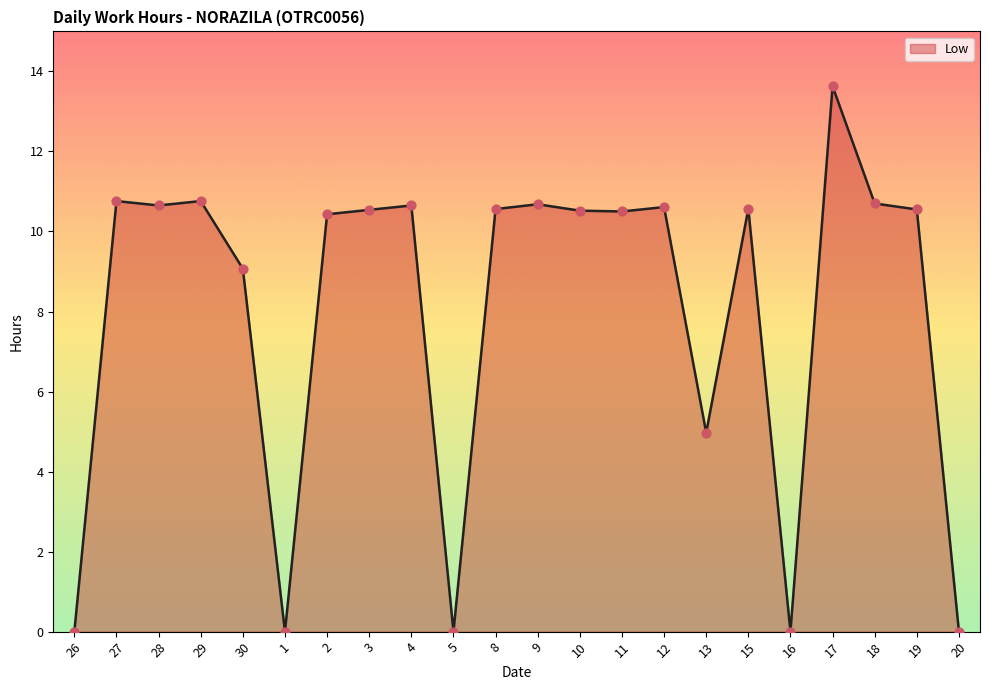

What is the ratio of the value at 10 to the value at 4?

1.0